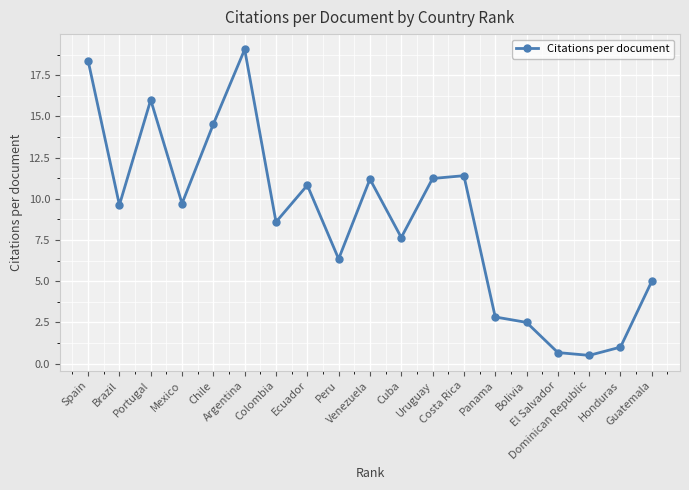

The value at Honduras is 1.0. True or false?

True